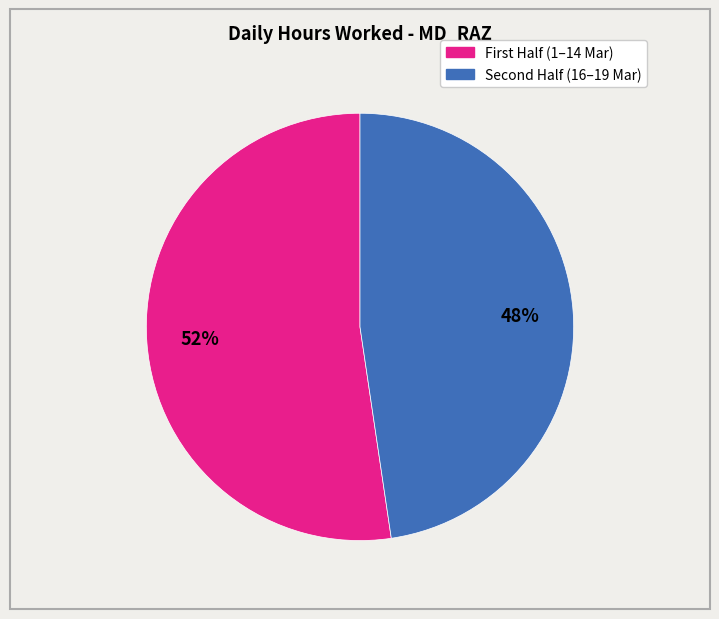

Does any single category account for the majority?

Yes